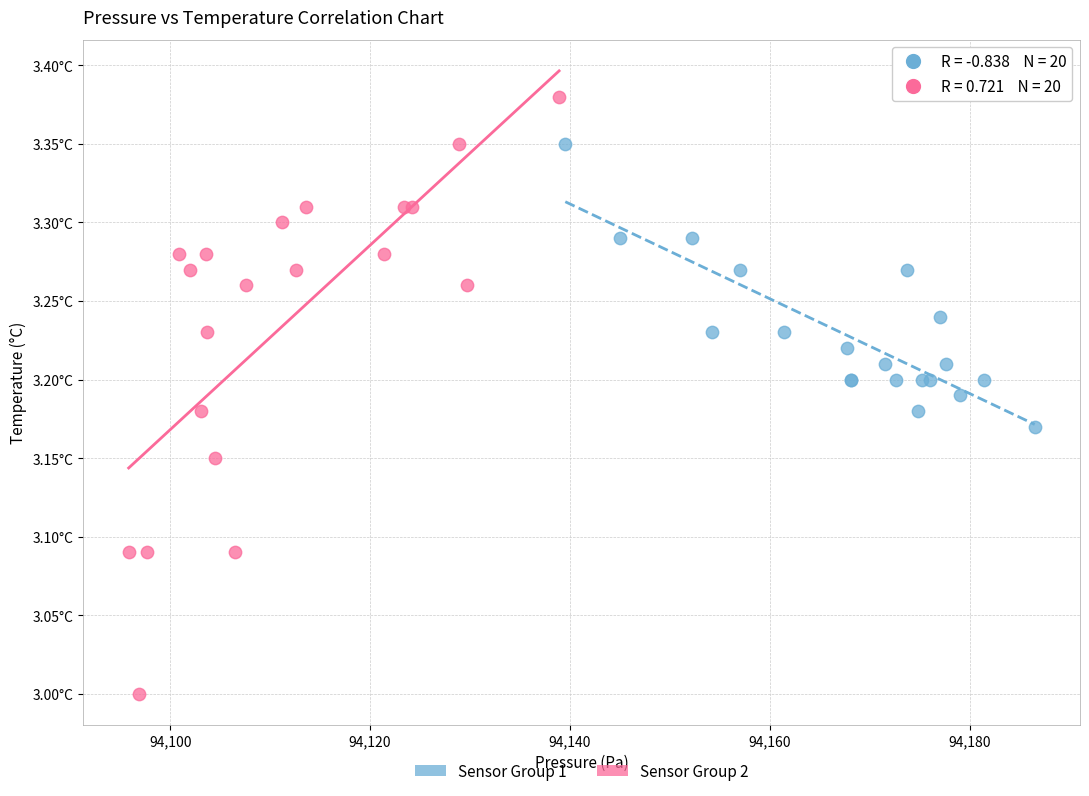

Which series has the widest spread of Y values?

Sensor Group 2